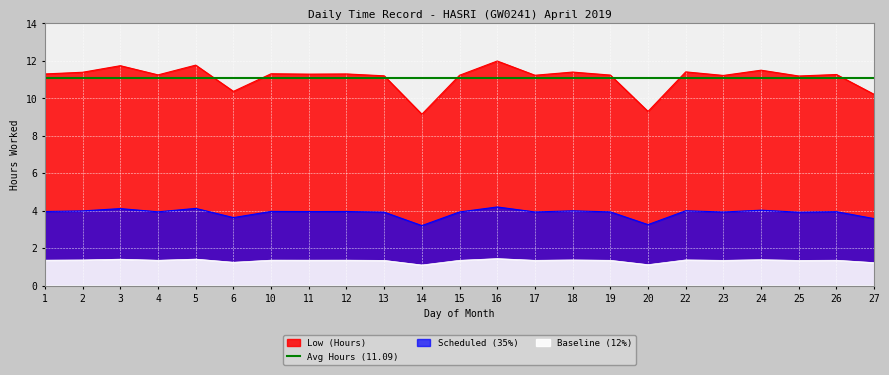

What is the change in value from 6 to 18?

+1.0